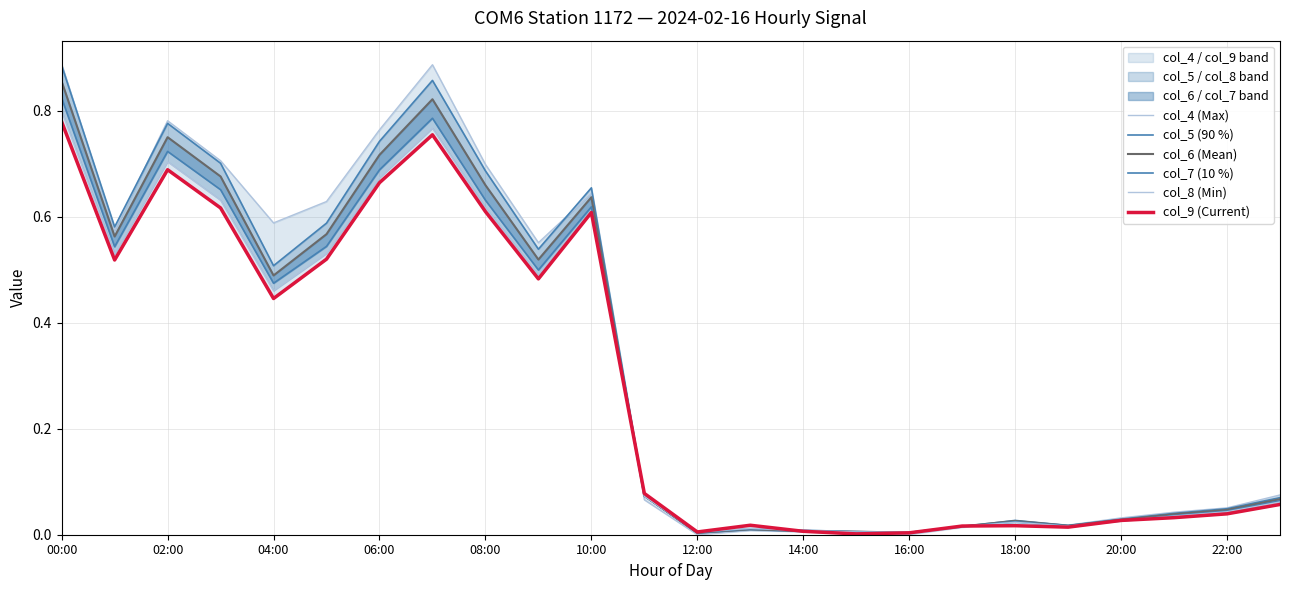

At which category is the sum across all series the highest?

00:00